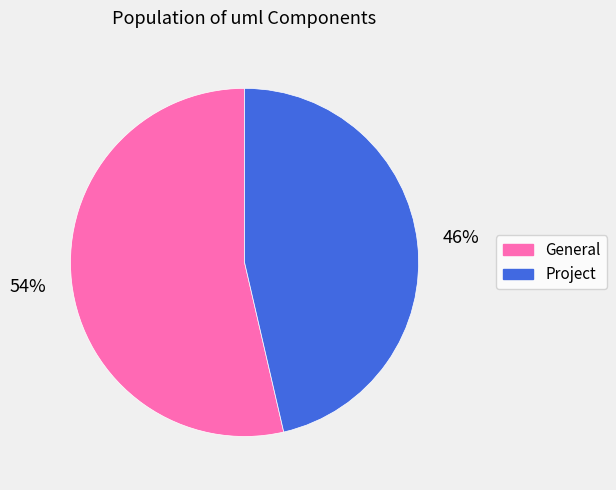

Between Project and General, which is larger?

General